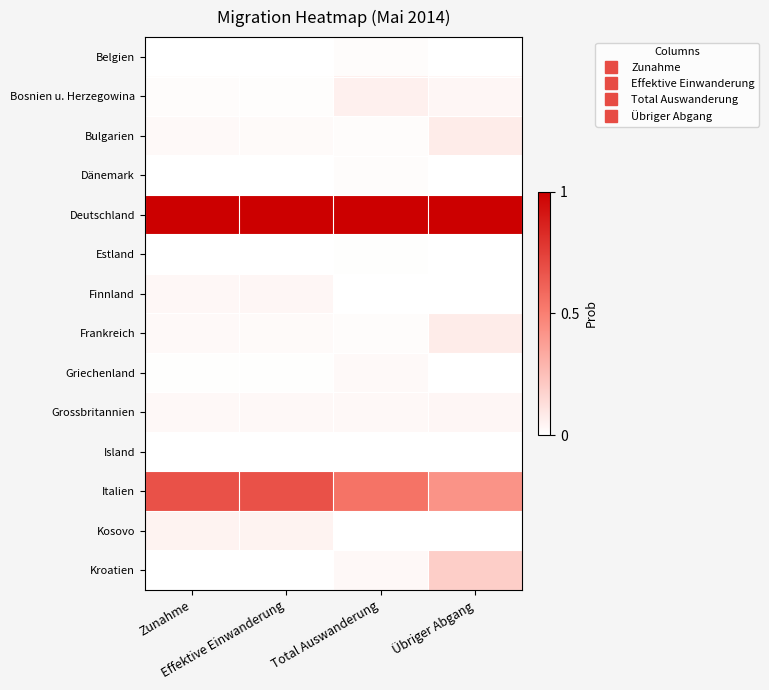

Reading left to right, extract all data points from this chart.

Belgien: Zunahme=0.0	Effektive Einwanderung=0.0	Total Auswanderung=0.0	Übriger Abgang=0.0
Bosnien u. Herzegowina: Zunahme=0.0	Effektive Einwanderung=0.0	Total Auswanderung=0.1	Übriger Abgang=0.0
Bulgarien: Zunahme=0.0	Effektive Einwanderung=0.0	Total Auswanderung=0.0	Übriger Abgang=0.1
Dänemark: Zunahme=0.0	Effektive Einwanderung=0.0	Total Auswanderung=0.0	Übriger Abgang=0.0
Deutschland: Zunahme=1.0	Effektive Einwanderung=1.0	Total Auswanderung=1.0	Übriger Abgang=1.0
Estland: Zunahme=0.0	Effektive Einwanderung=0.0	Total Auswanderung=0.0	Übriger Abgang=0.0
Finnland: Zunahme=0.0	Effektive Einwanderung=0.0	Total Auswanderung=0.0	Übriger Abgang=0.0
Frankreich: Zunahme=0.0	Effektive Einwanderung=0.0	Total Auswanderung=0.0	Übriger Abgang=0.1
Griechenland: Zunahme=0.0	Effektive Einwanderung=0.0	Total Auswanderung=0.0	Übriger Abgang=0.0
Grossbritannien: Zunahme=0.0	Effektive Einwanderung=0.0	Total Auswanderung=0.0	Übriger Abgang=0.0
Island: Zunahme=0.0	Effektive Einwanderung=0.0	Total Auswanderung=0.0	Übriger Abgang=0.0
Italien: Zunahme=0.7	Effektive Einwanderung=0.7	Total Auswanderung=0.6	Übriger Abgang=0.4
Kosovo: Zunahme=0.0	Effektive Einwanderung=0.0	Total Auswanderung=0.0	Übriger Abgang=0.0
Kroatien: Zunahme=0.0	Effektive Einwanderung=0.0	Total Auswanderung=0.0	Übriger Abgang=0.2